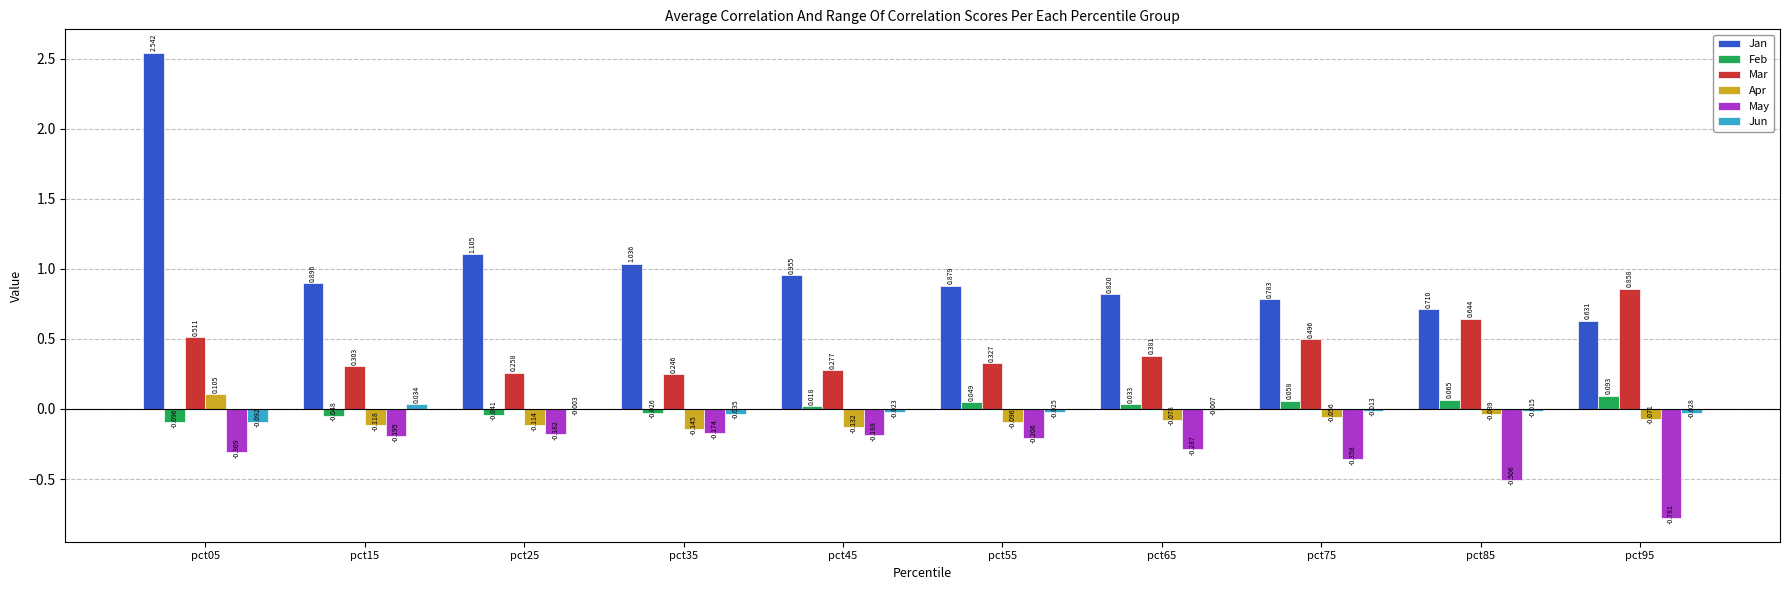

Which series changed the most between pct05 and pct15?

Jan